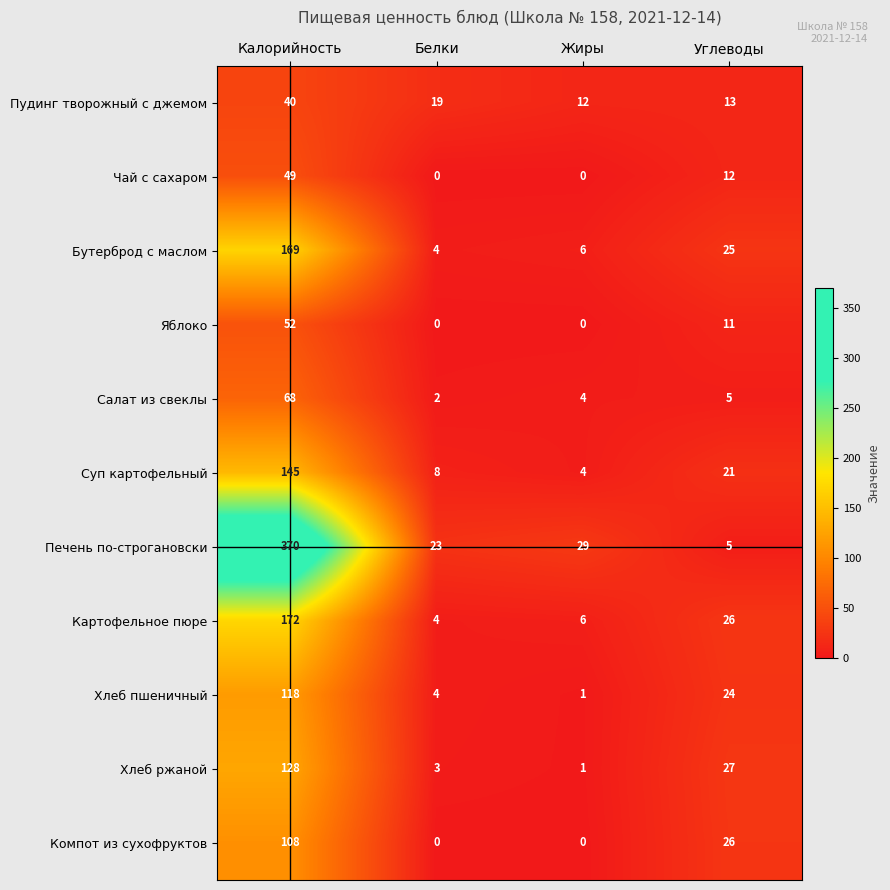

What is the total value across all series at Углеводы?

195